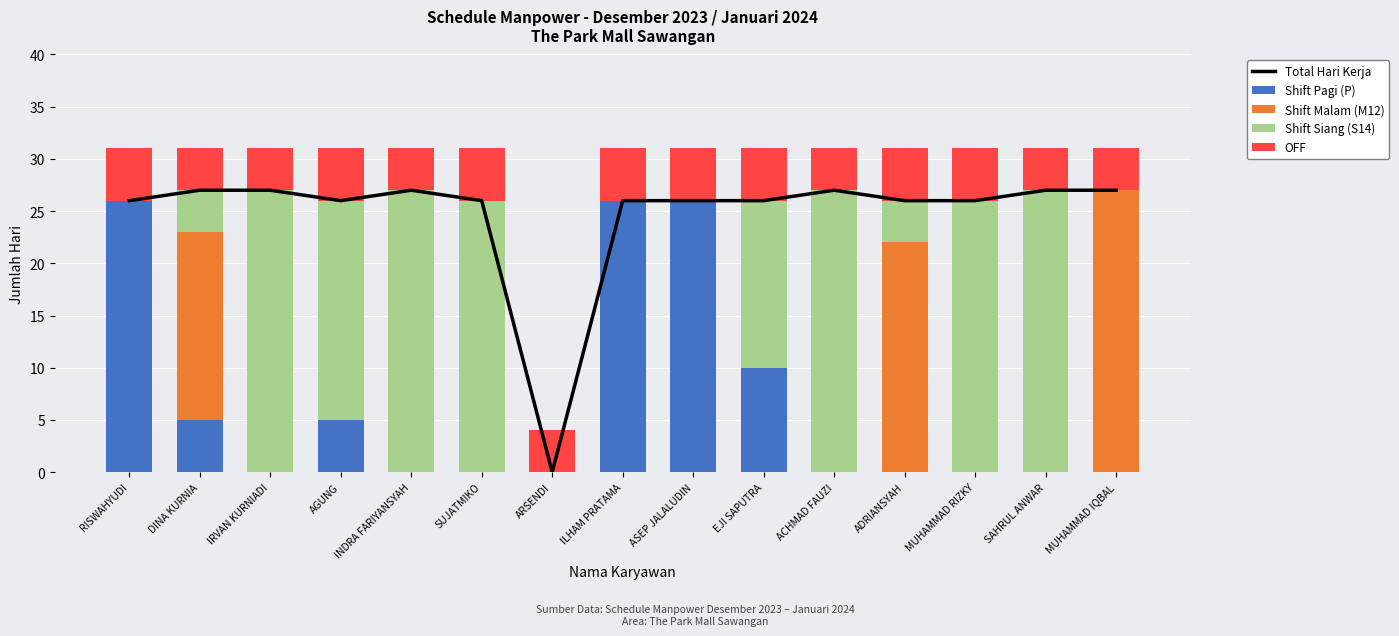

What is the total value across all series at ARSENDI?

4